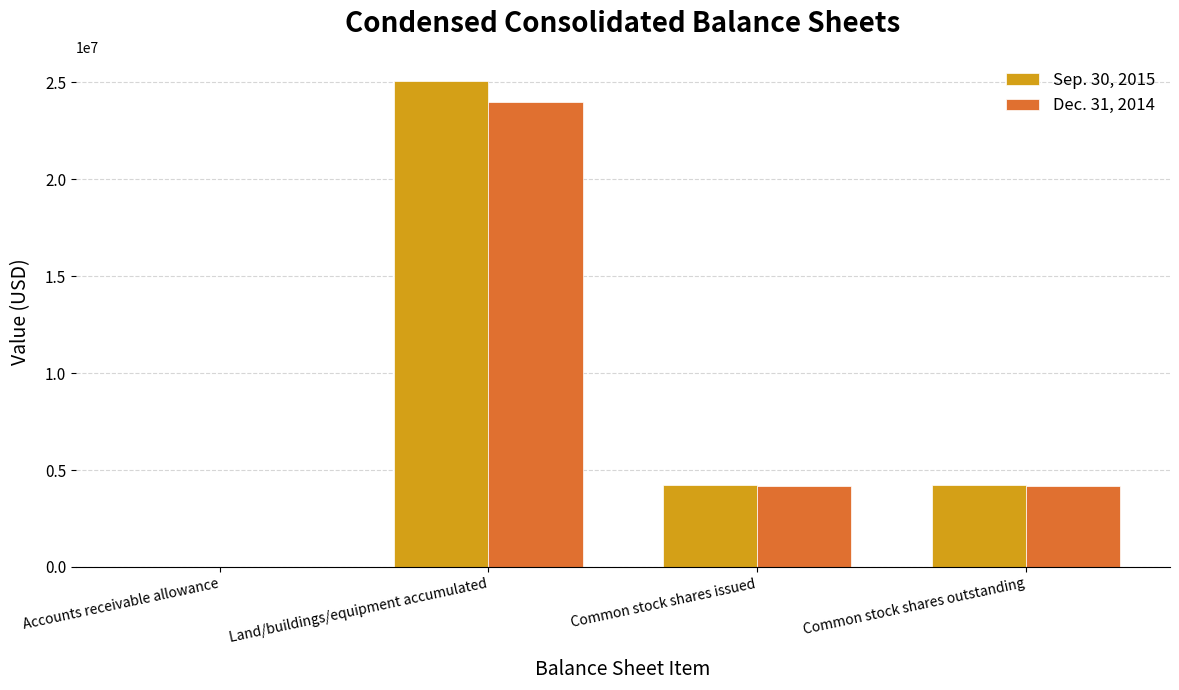

Which category has the highest value across all series?

Land/buildings/equipment accumulated